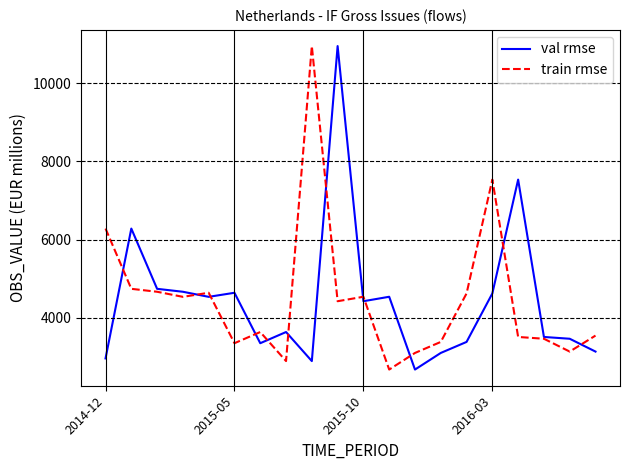

What is the maximum value shown in the chart?

10948